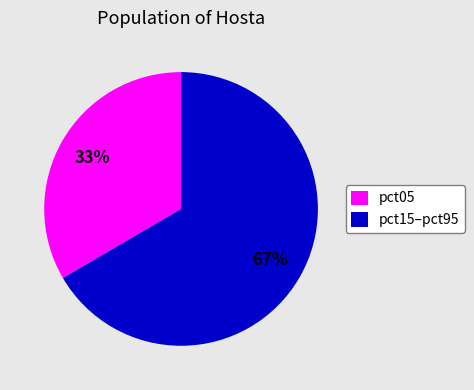

How many segments does this pie chart have?

2